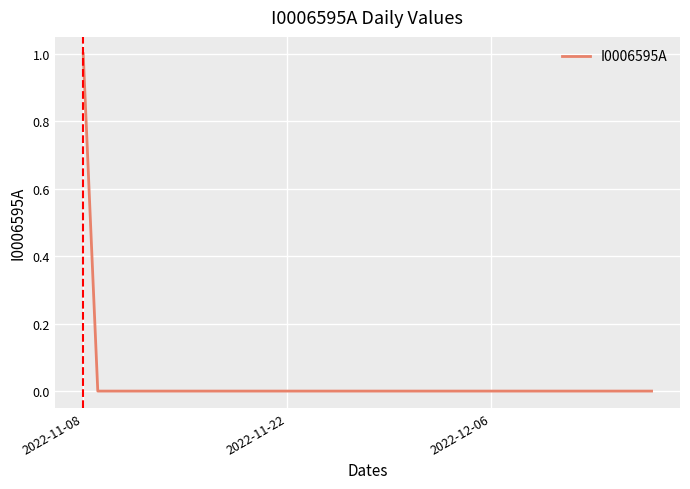

What is the sum of all values?

1